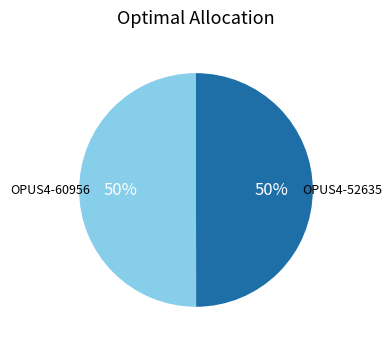

True or false: OPUS4-60956 accounts for 62% of the total.

False